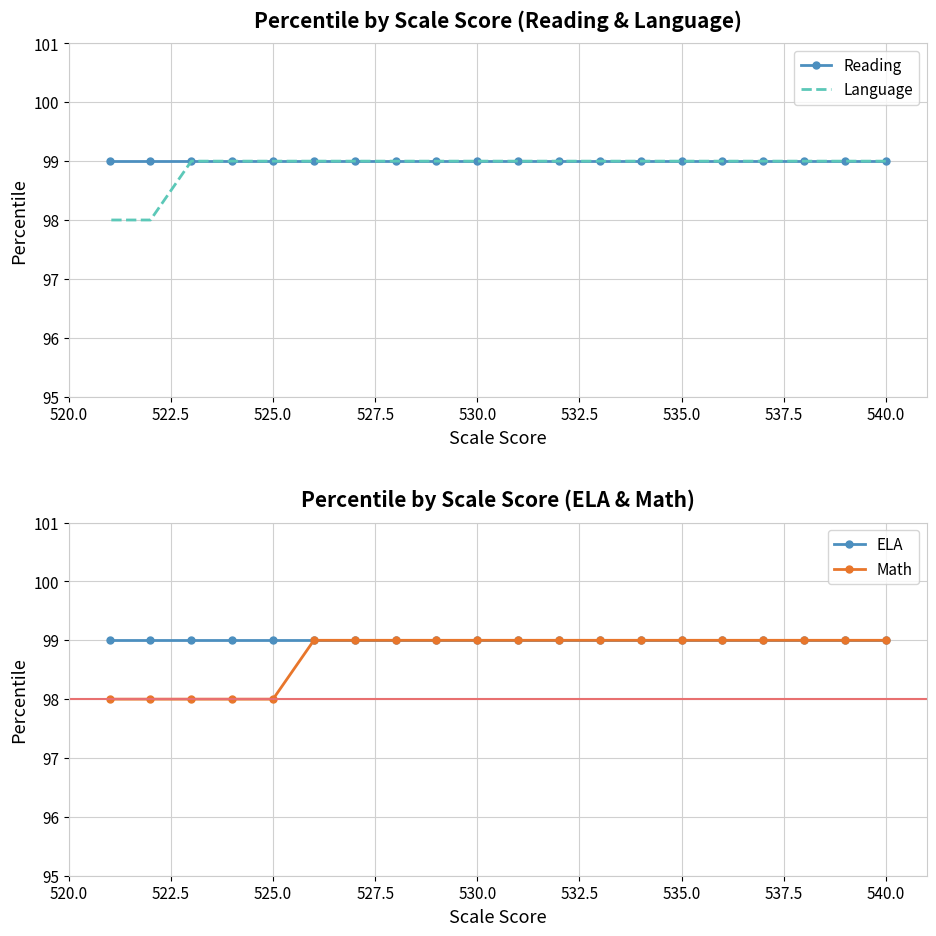

What is the minimum value shown in the chart?

98